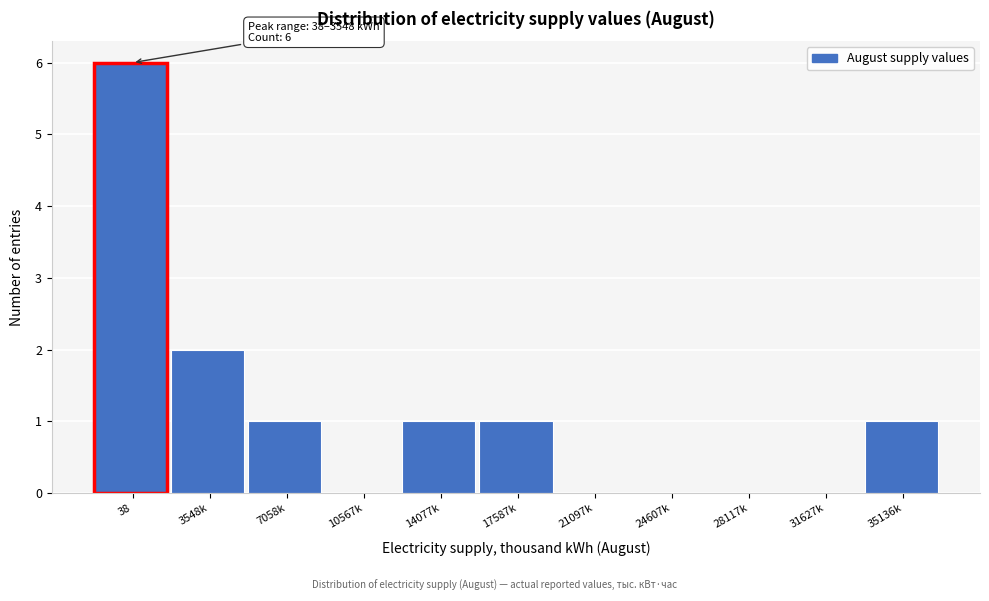

Reading right to left, list all the values displayed in this chart.

35136k=1	31627k=0	28117k=0	24607k=0	21097k=0	17587k=1	14077k=1	10567k=0	7058k=1	3548k=2	38=6